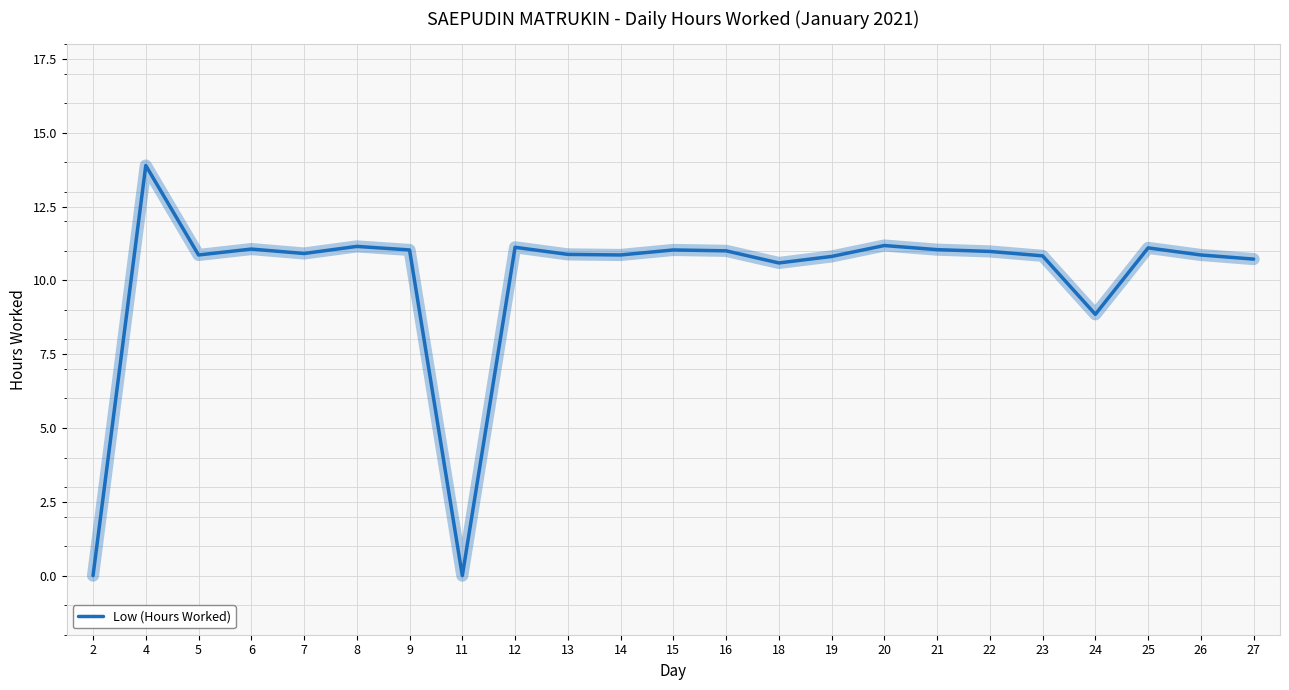

How many values are below 10?

3